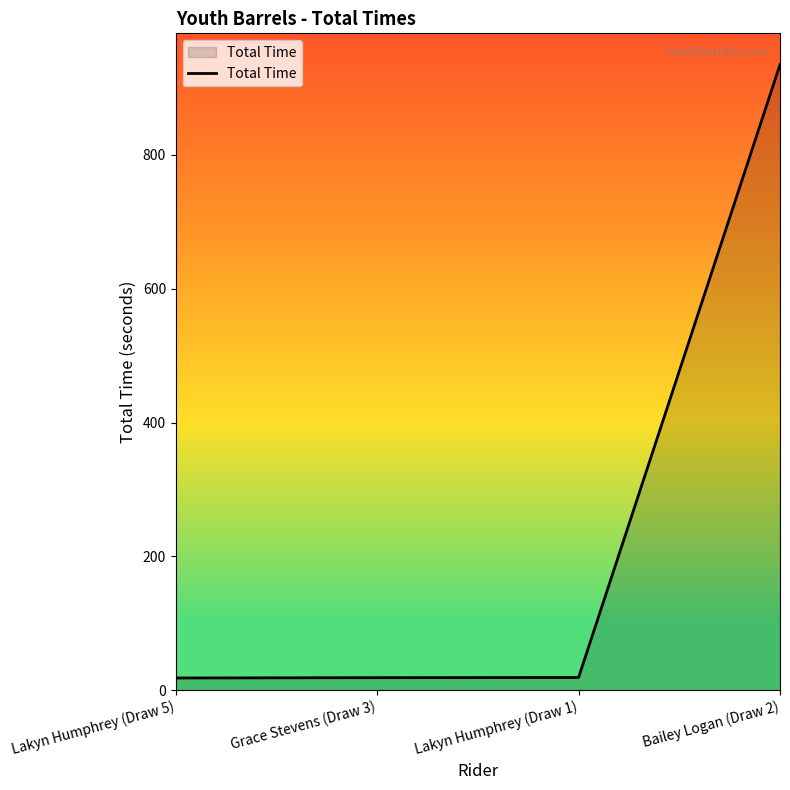

Does the chart display data point markers on the line(s)?

No